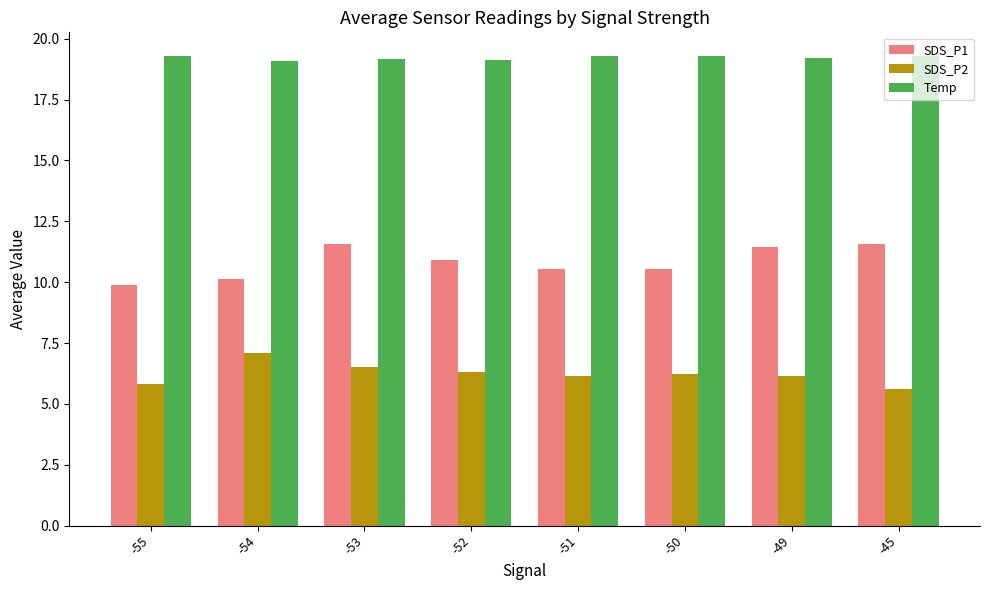

What is the sum of the Temp values at -52 and -50?

38.4